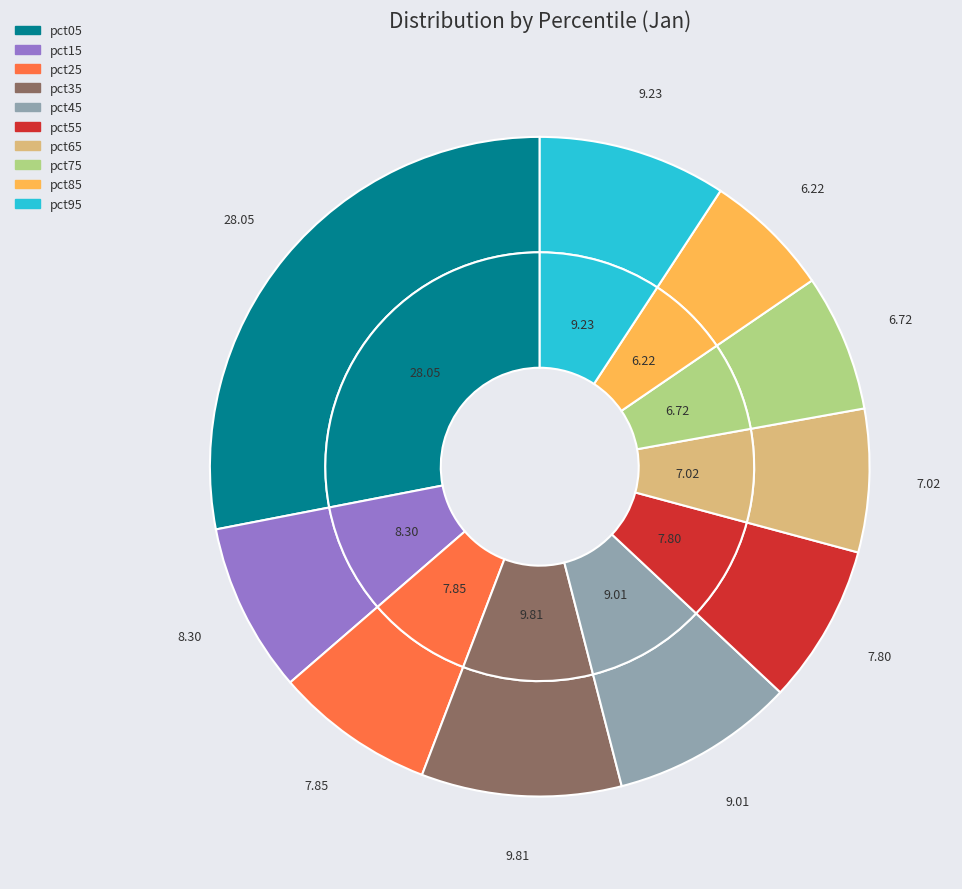

To the nearest percent, what is the average slice percentage?

10%